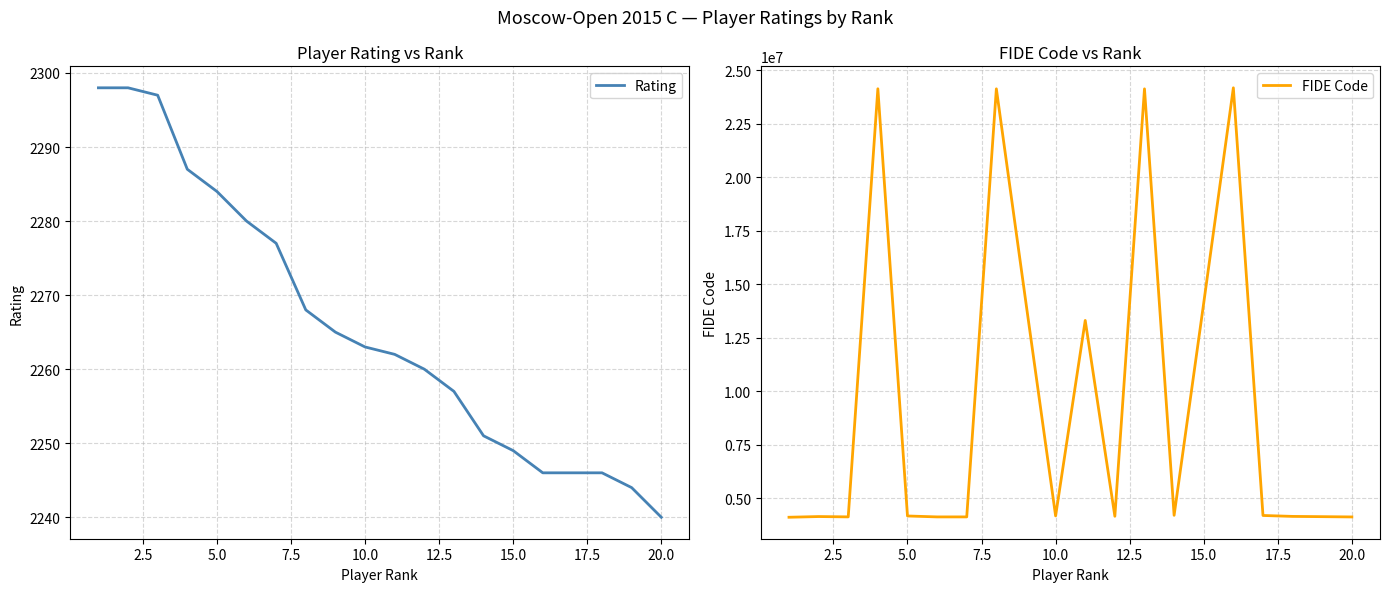

True or false: Rating and FIDE Code cross at least once.

False